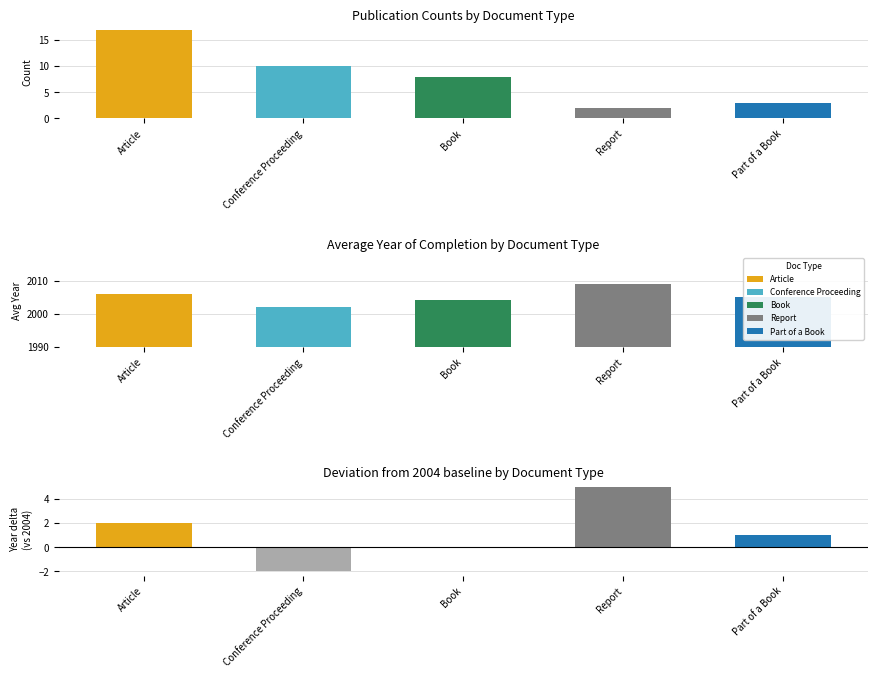

What is the average value of the Avg Year series?

2005